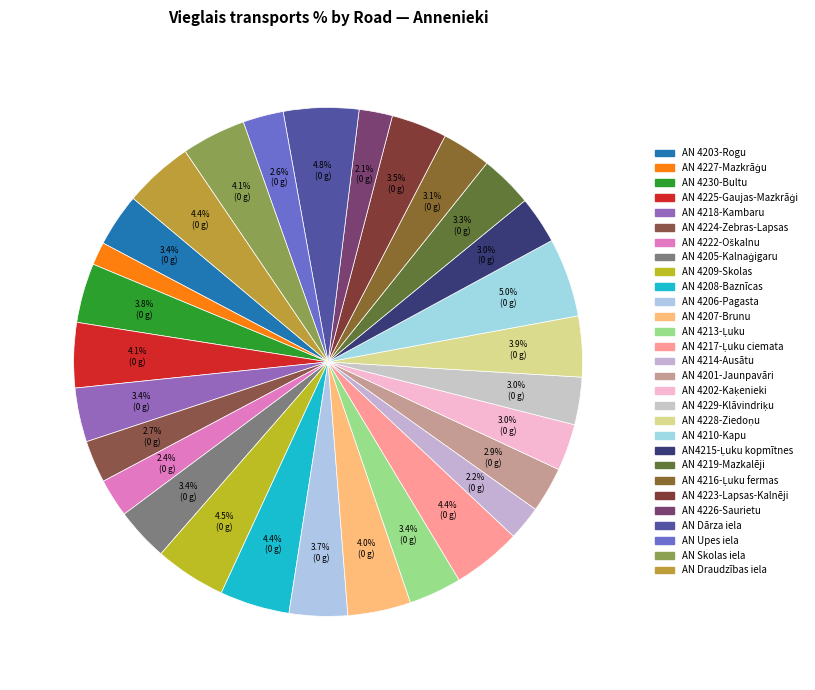

How many slices are in this pie chart?

29